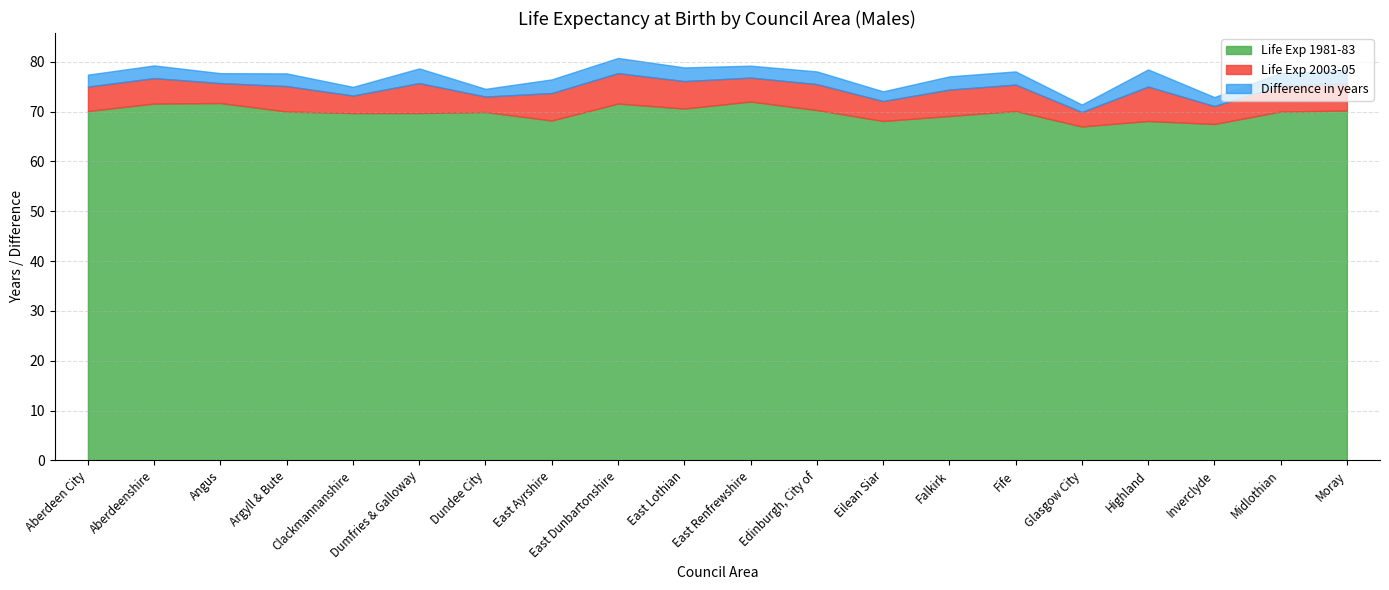

In Difference in years, how many points are lower than both neighbors (excluding endpoints)?

7